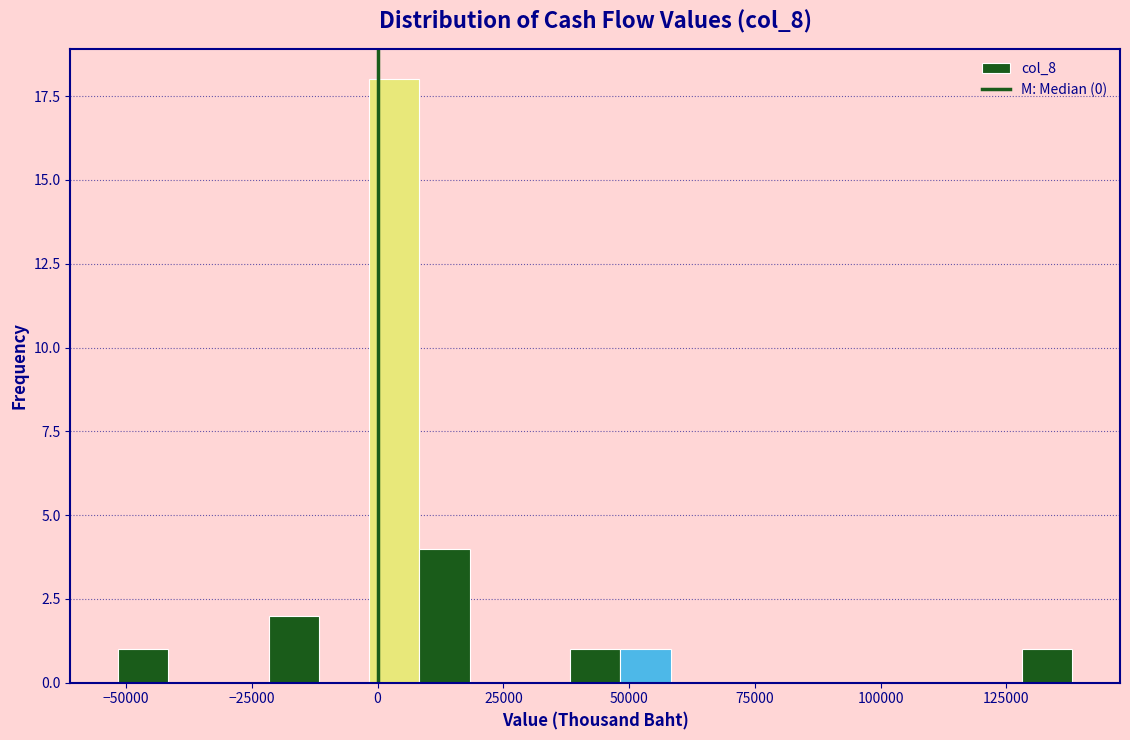

Around what value on the x-axis is the tallest bar? Give the approximate position of its centre, as read against the axis.

5000